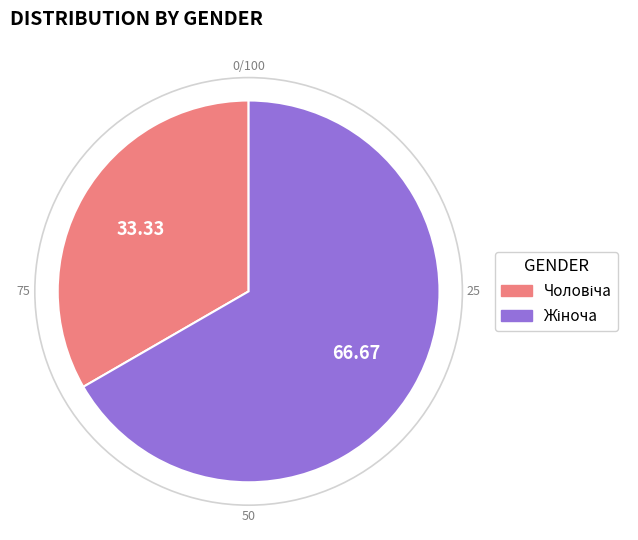

Does any single category account for the majority?

Yes